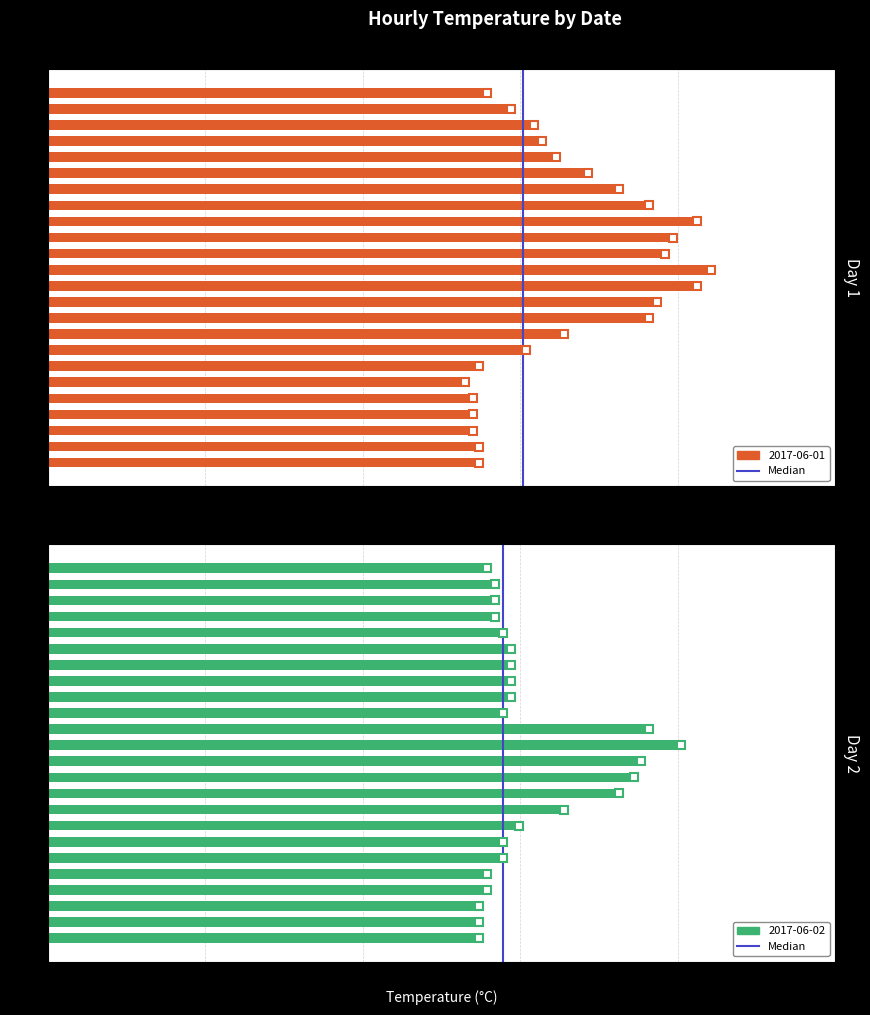

Are the bars horizontal?

Yes